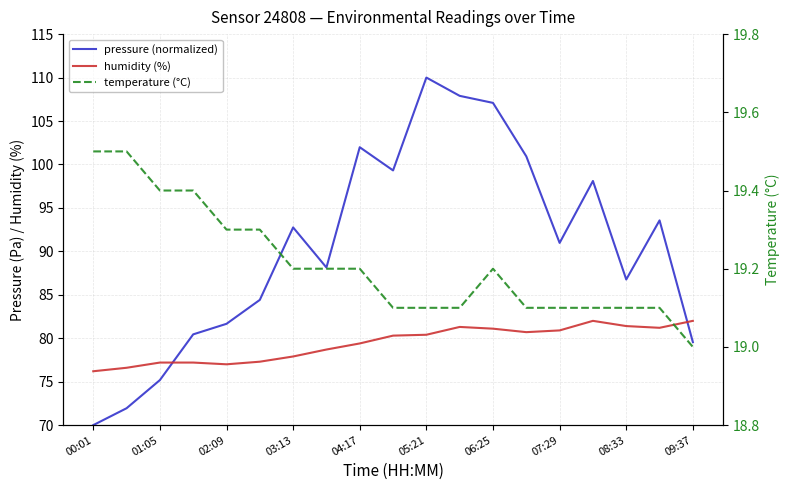

Is this an area chart (filled region under the line)?

No